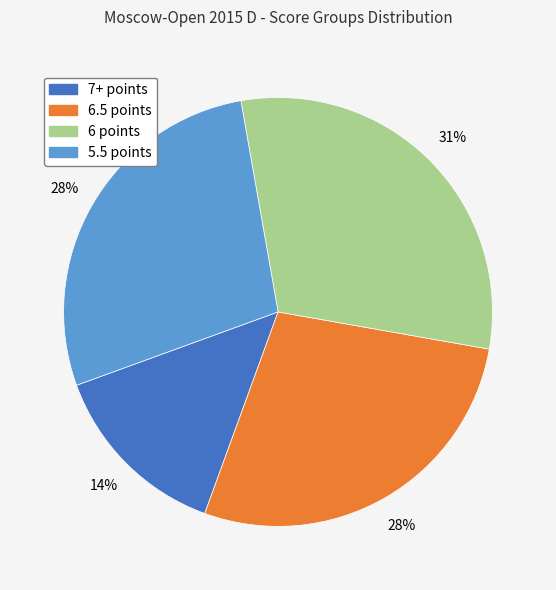

To the nearest percent, what is the average slice percentage?

25%